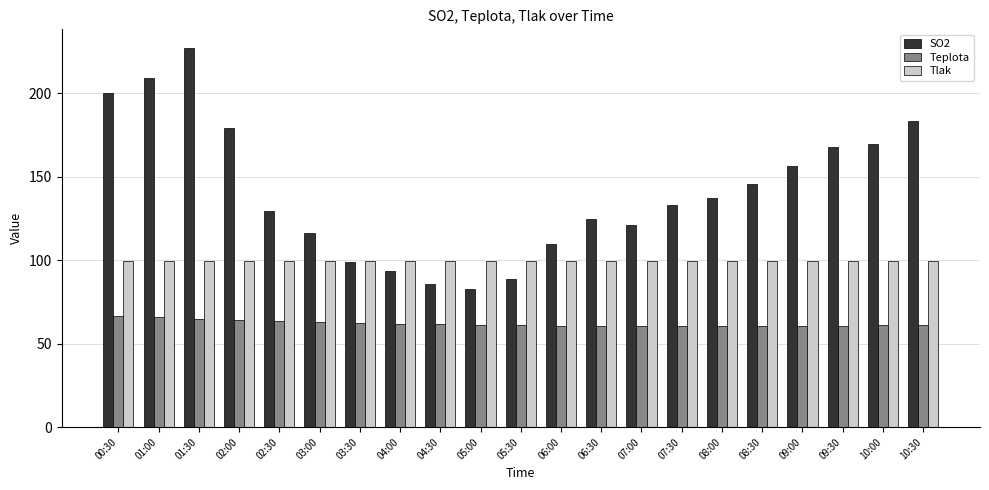

Count the number of data series in this chart.

3